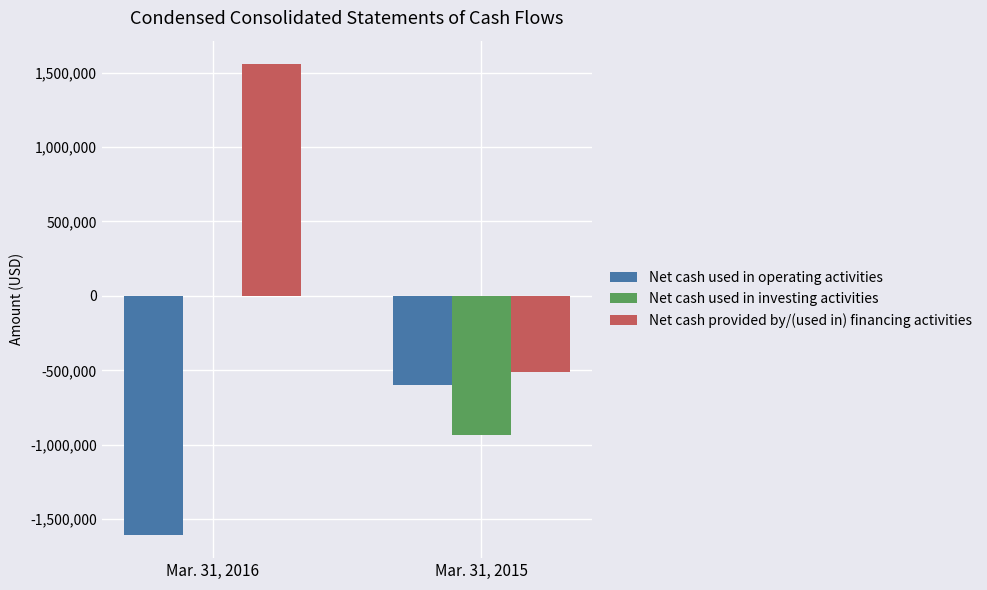

True or false: Net cash used in operating activities has a value of -599675 at Mar. 31, 2015.

True